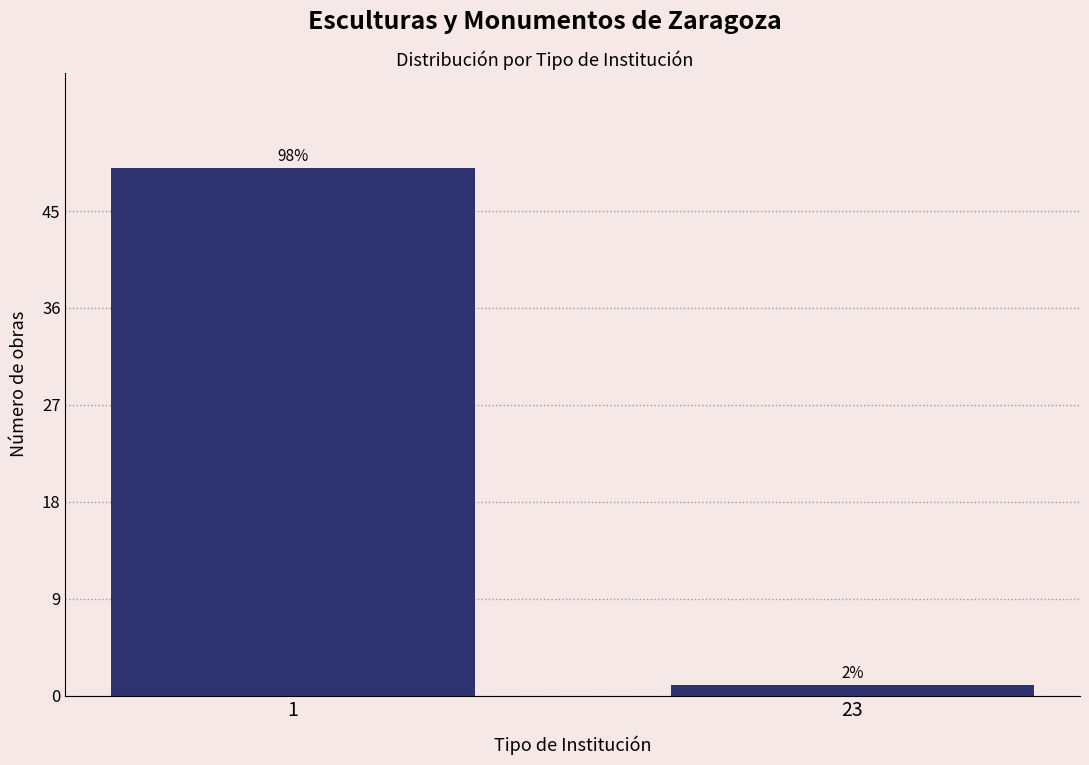

How many bars are there in total?

2